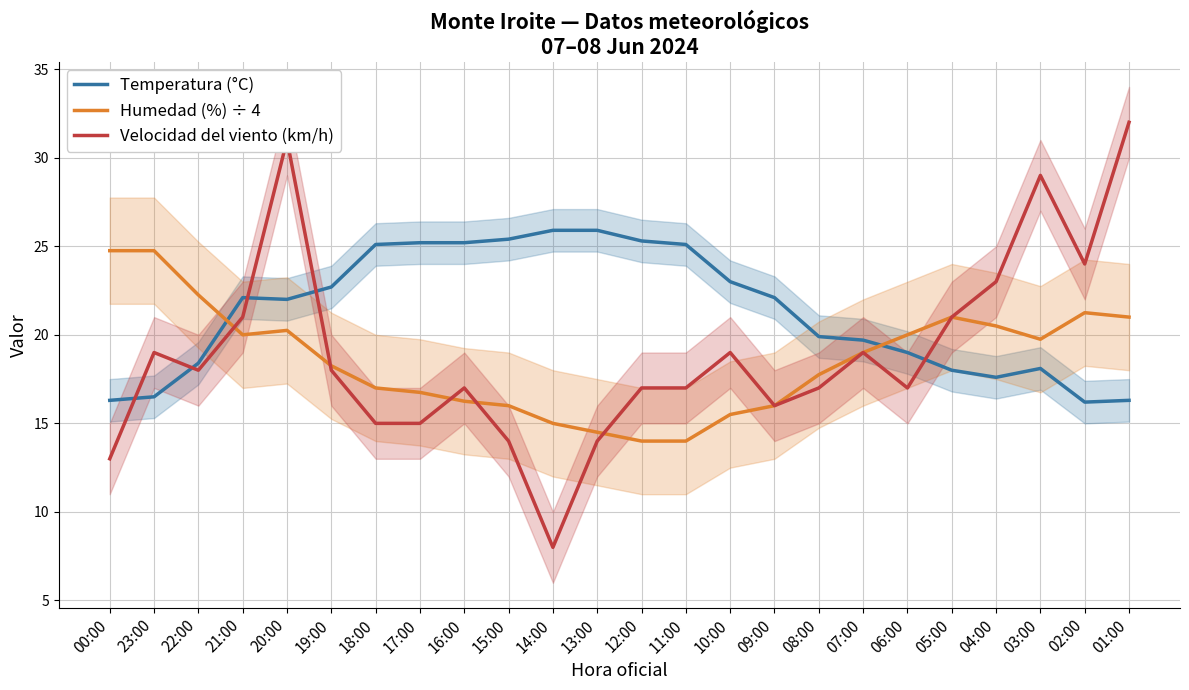

Which series has the largest total across all categories?

Temperatura (°C)